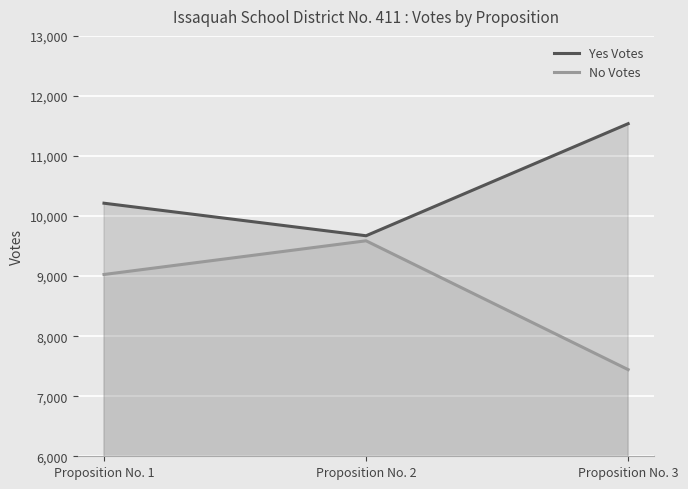

Reading left to right, what are all the values shown in this chart?

Yes Votes: Proposition No. 1=10214	Proposition No. 2=9672	Proposition No. 3=11538
No Votes: Proposition No. 1=9027	Proposition No. 2=9588	Proposition No. 3=7443